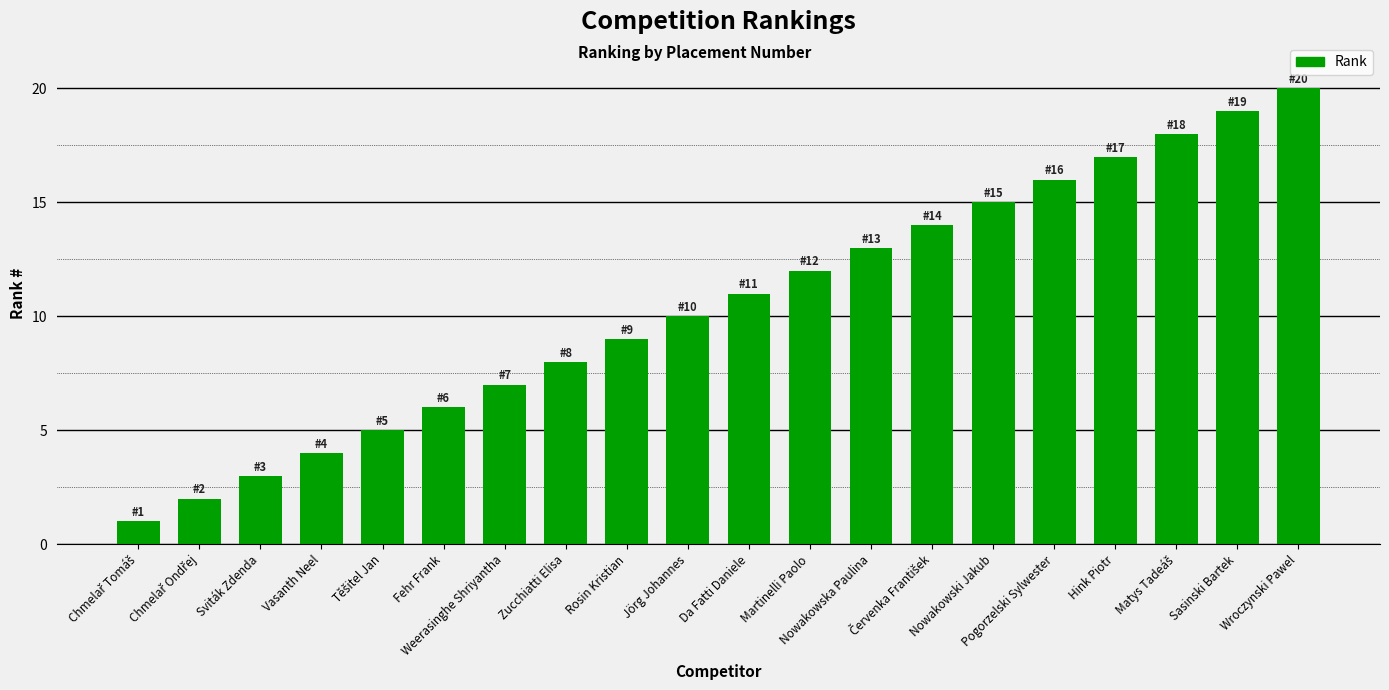

Between Nowakowski Jakub and Jörg Johannes, which is larger?

Nowakowski Jakub